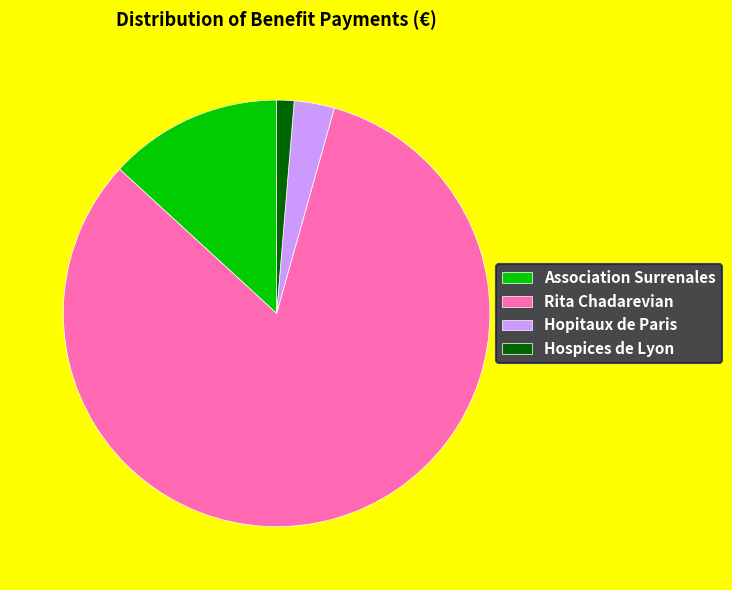

Which category accounts for the majority?

Rita Chadarevian